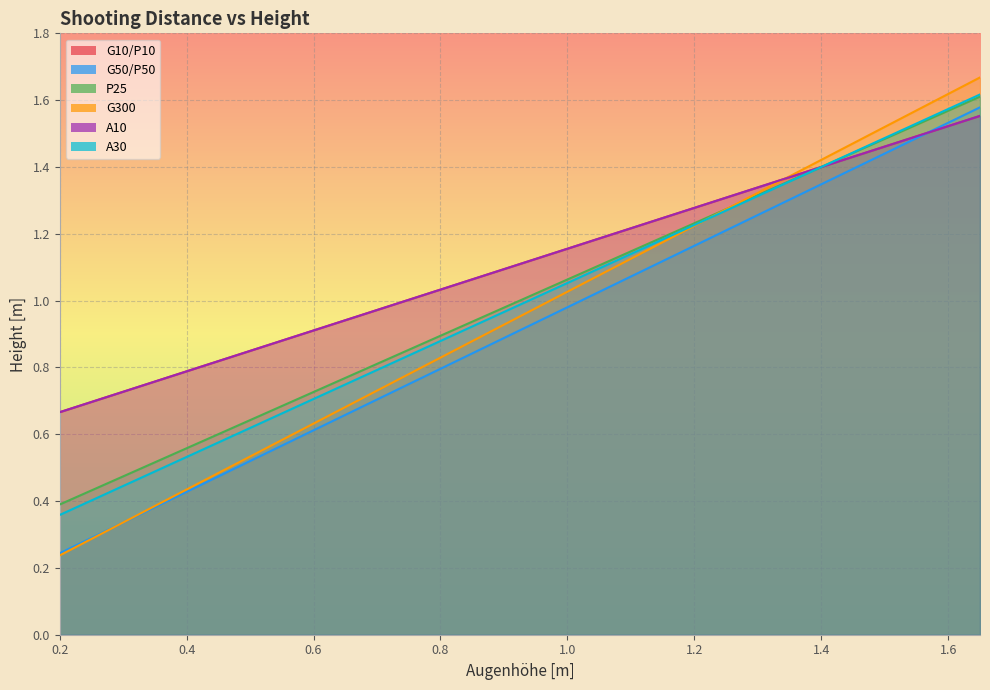

Reading right to left, transcribe all the data shown in this chart.

G10/P10: 1.6	1.5	1.5	1.5	1.4	1.4	1.4	1.3	1.3	1.3	1.2	1.2	1.2	1.2	1.1	1.1	1.1	1.0	1.0	1.0	0.9	0.9	0.9	0.8	0.8	0.8	0.8	0.7	0.7	0.7
G50/P50: 1.6	1.5	1.5	1.4	1.4	1.3	1.3	1.3	1.2	1.2	1.1	1.1	1.0	1.0	0.9	0.9	0.8	0.8	0.8	0.7	0.7	0.6	0.6	0.5	0.5	0.4	0.4	0.3	0.3	0.2
P25: 1.6	1.6	1.5	1.5	1.4	1.4	1.4	1.3	1.3	1.2	1.2	1.1	1.1	1.1	1.0	1.0	0.9	0.9	0.9	0.8	0.8	0.7	0.7	0.6	0.6	0.6	0.5	0.5	0.4	0.4
G300: 1.7	1.6	1.6	1.5	1.5	1.4	1.4	1.3	1.3	1.2	1.2	1.1	1.1	1.0	1.0	0.9	0.9	0.8	0.8	0.7	0.7	0.6	0.6	0.5	0.5	0.4	0.4	0.3	0.3	0.2
A10: 1.6	1.5	1.5	1.5	1.4	1.4	1.4	1.3	1.3	1.3	1.2	1.2	1.2	1.2	1.1	1.1	1.1	1.0	1.0	1.0	0.9	0.9	0.9	0.8	0.8	0.8	0.8	0.7	0.7	0.7
A30: 1.6	1.6	1.5	1.5	1.4	1.4	1.4	1.3	1.3	1.2	1.2	1.1	1.1	1.1	1.0	1.0	0.9	0.9	0.8	0.8	0.7	0.7	0.7	0.6	0.6	0.5	0.5	0.4	0.4	0.4